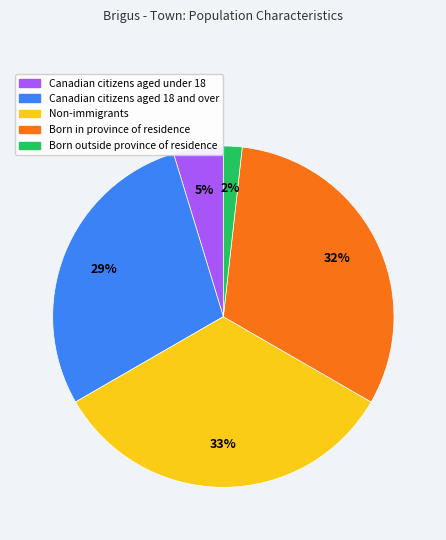

The Born in province of residence slice represents 23% of the pie. True or false?

False